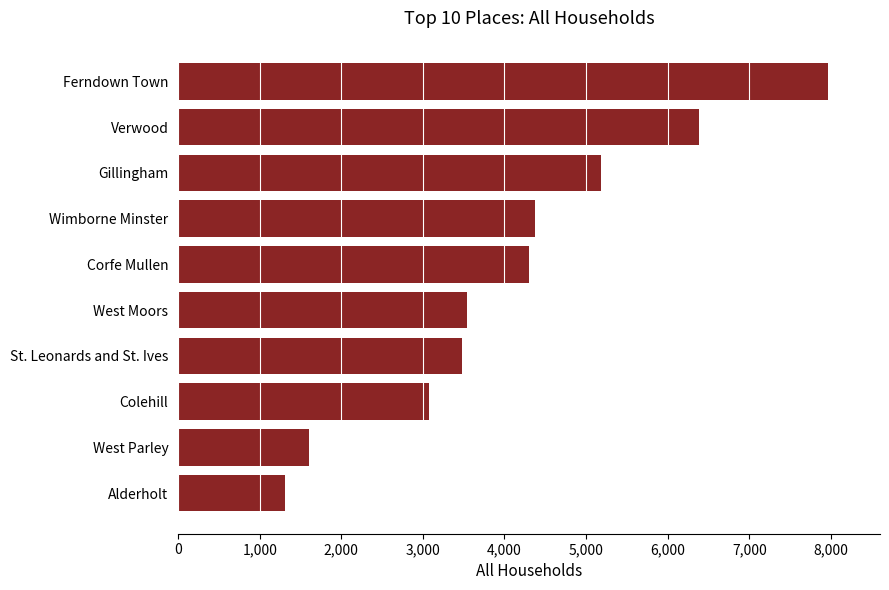

What is the minimum value shown in the chart?

1315